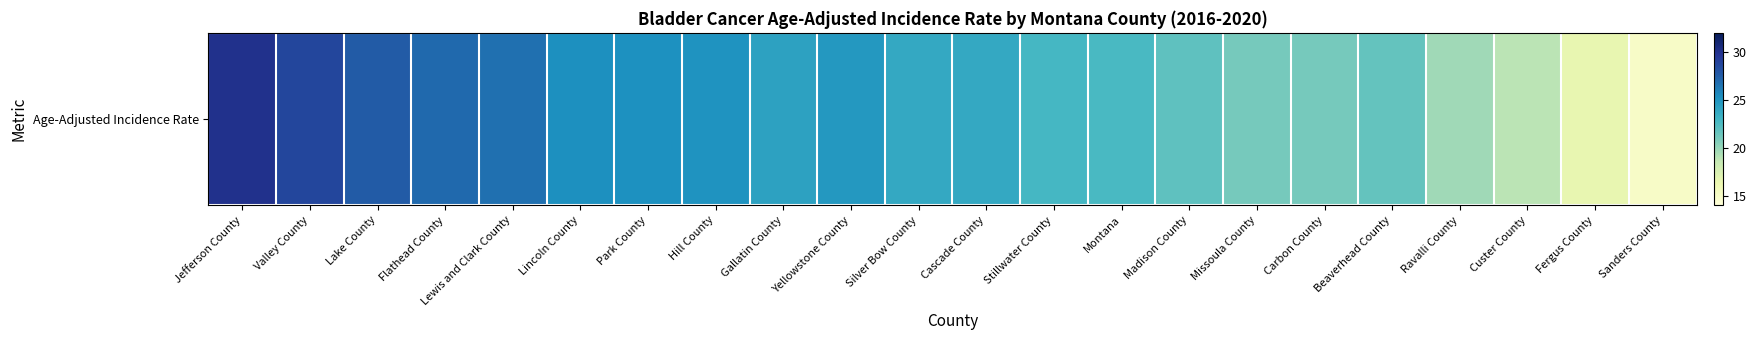

List the labels in order of value, largest first.

Jefferson County, Valley County, Lake County, Flathead County, Lewis and Clark County, Lincoln County, Park County, Hill County, Yellowstone County, Gallatin County, Silver Bow County, Cascade County, Stillwater County, Montana, Madison County, Beaverhead County, Missoula County, Carbon County, Ravalli County, Custer County, Fergus County, Sanders County